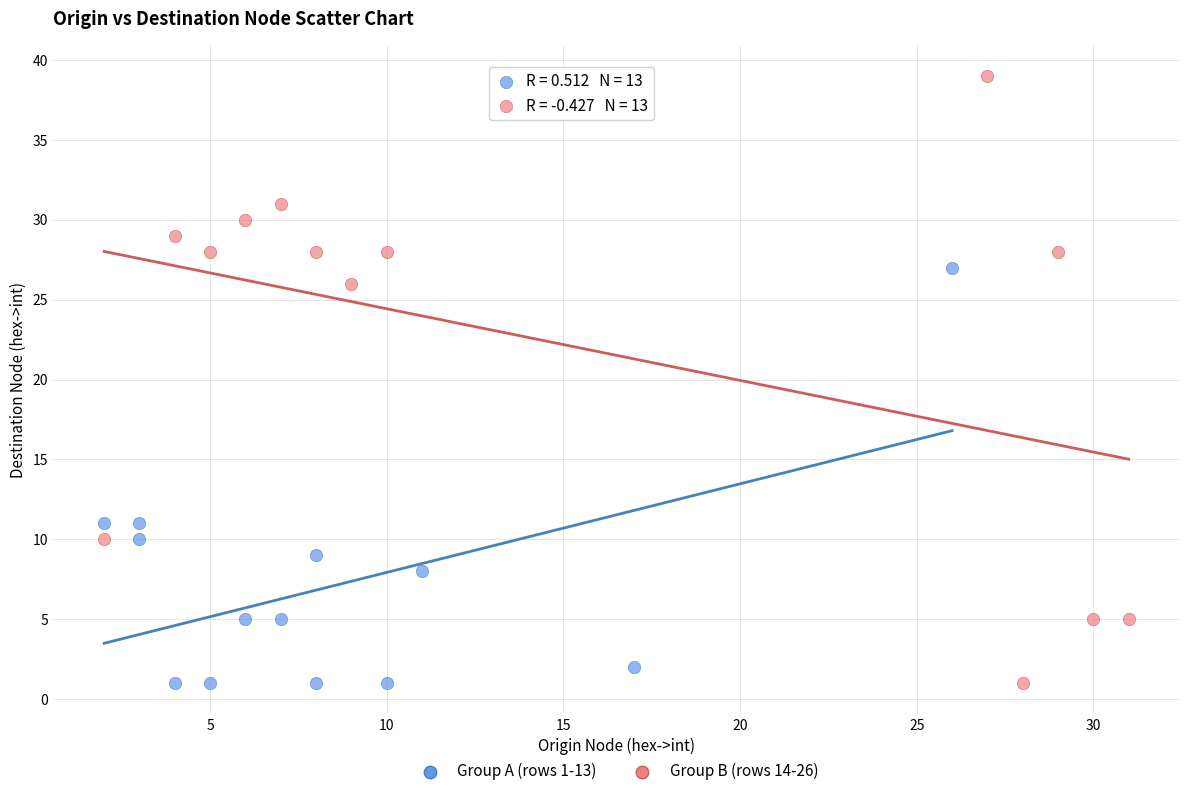

Which series reaches the maximum Y coordinate?

Group B (rows 14-26)